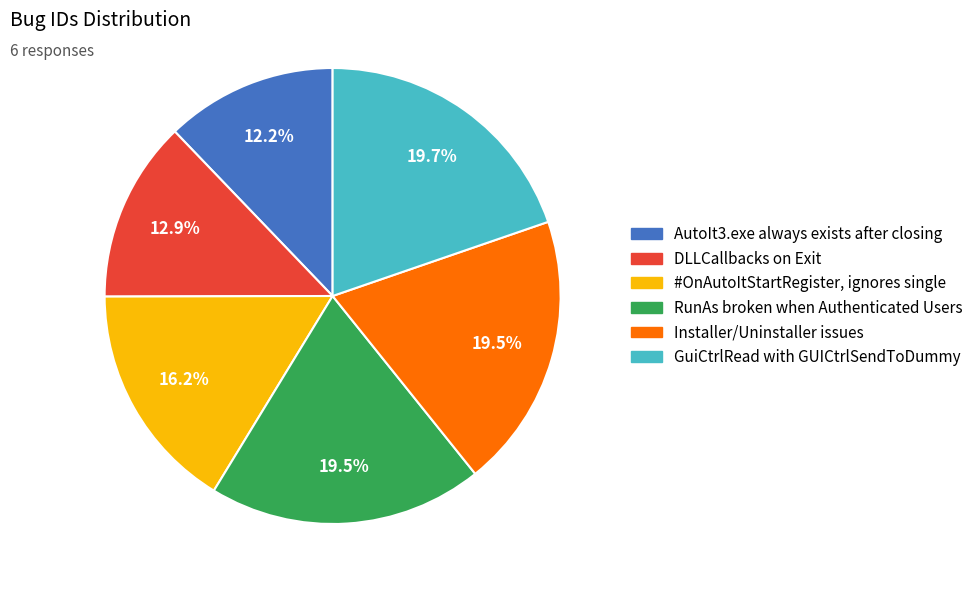

What is the ratio of the value at DLLCallbacks on Exit to the value at RunAs broken when Authenticated Users?

0.7